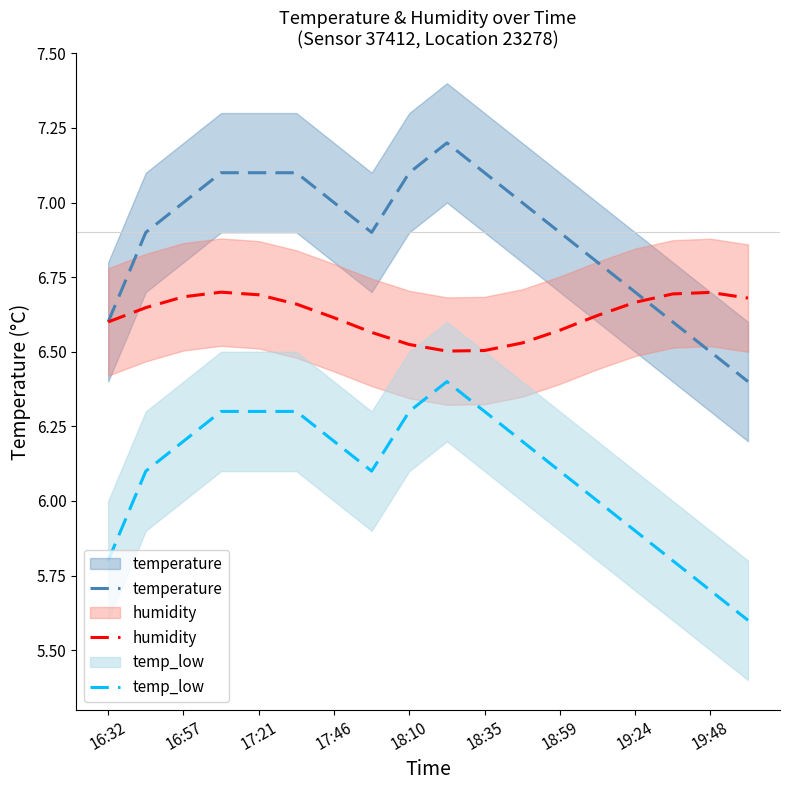

List the series in order of their peak value, lowest first.

temp_low, humidity, temperature